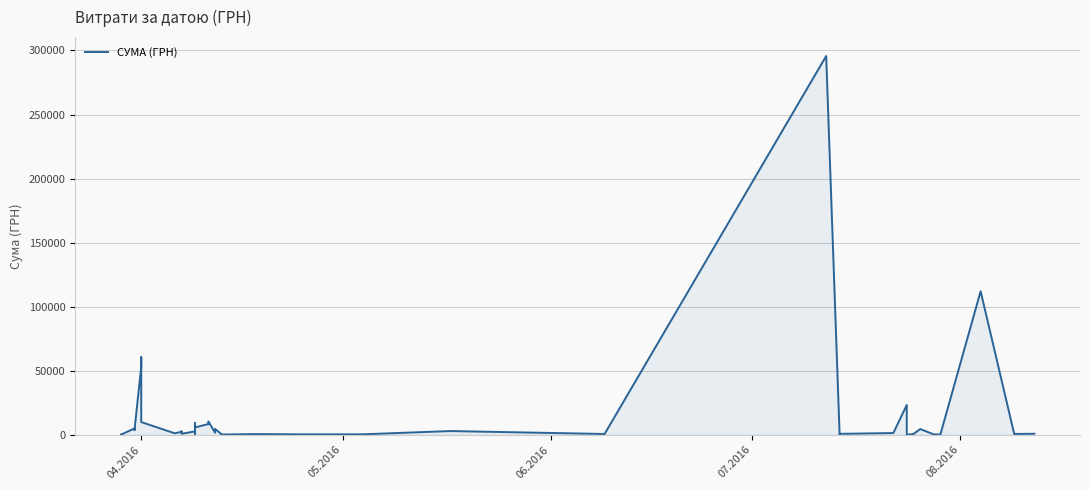

Does the chart display data point markers on the line(s)?

No